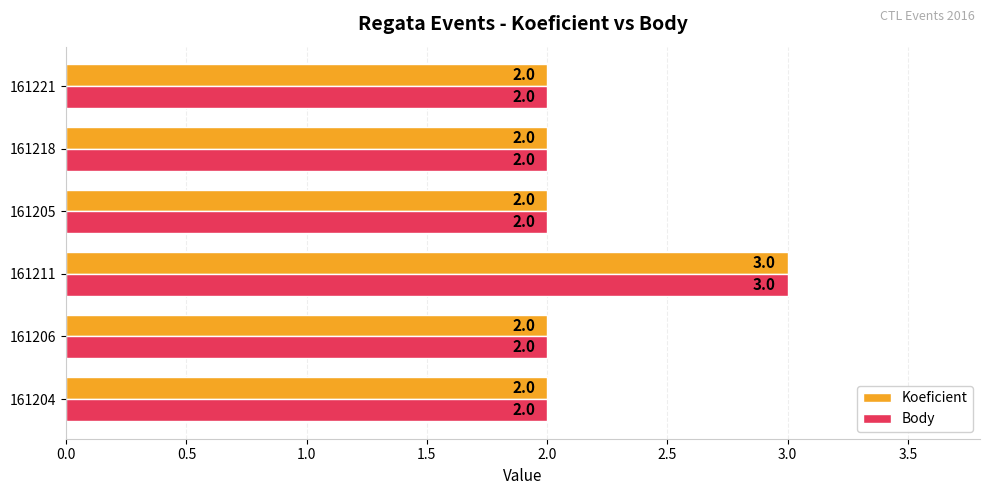

At which category is the sum across all series the highest?

161211